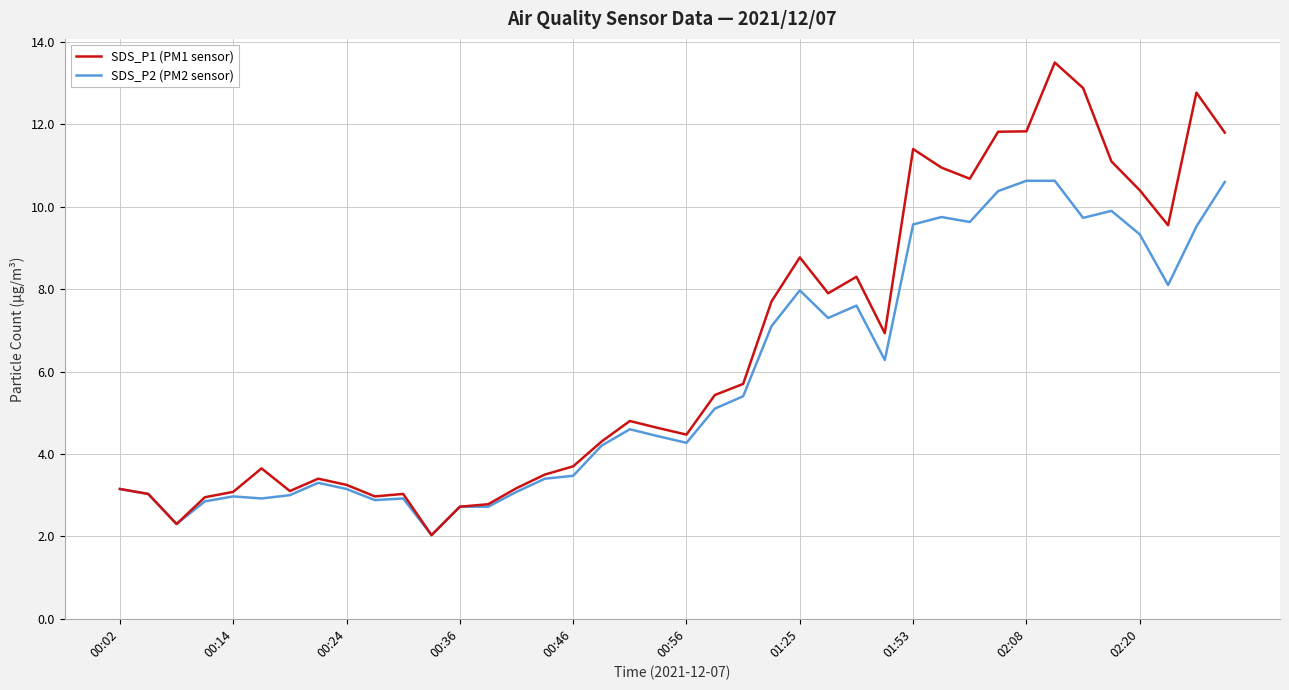

What are all the series names shown in the legend?

SDS_P1 (PM1 sensor), SDS_P2 (PM2 sensor)